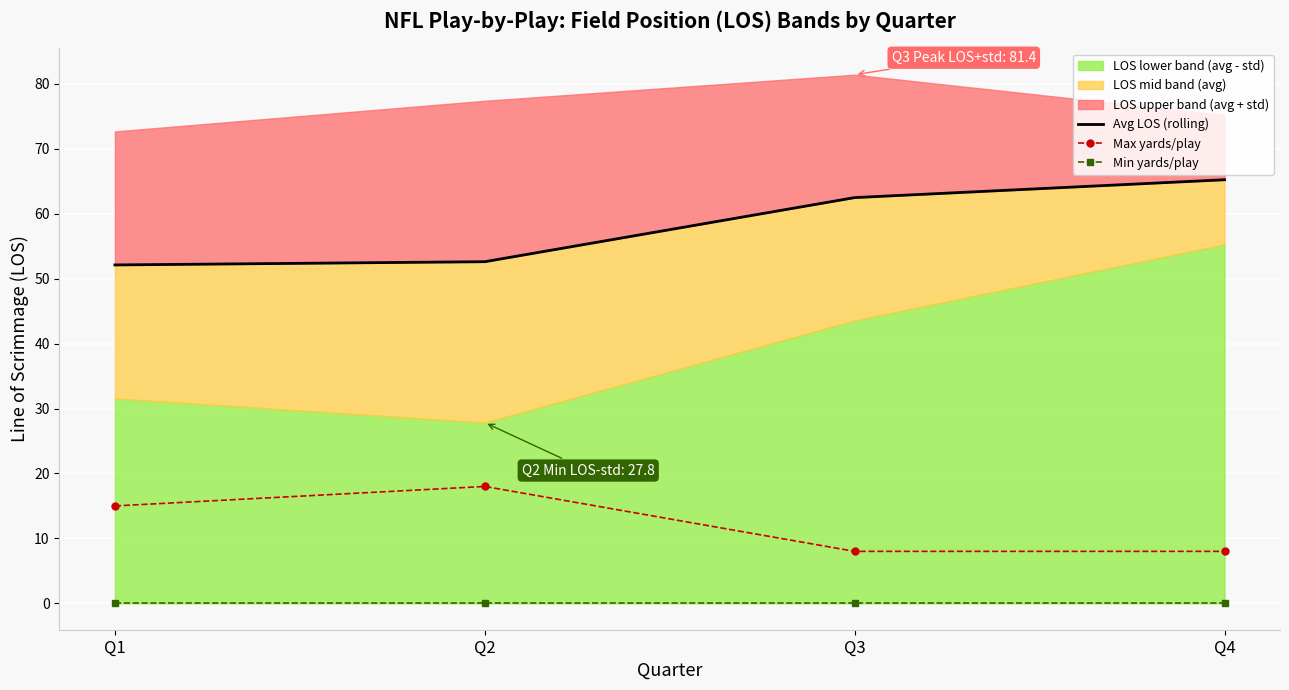

True or false: Min yards/play has more than 0 interior local peaks.

False